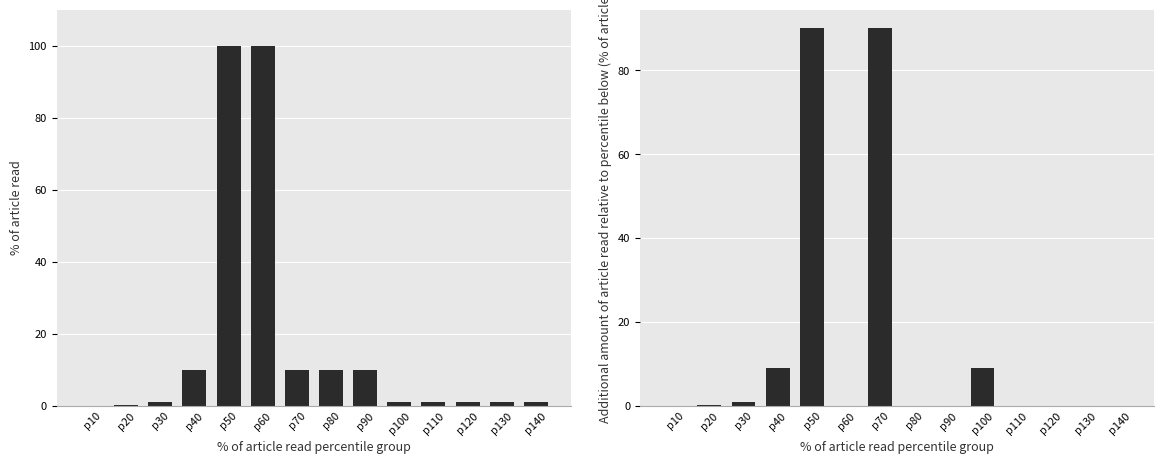

How many groups of bars are there?

14